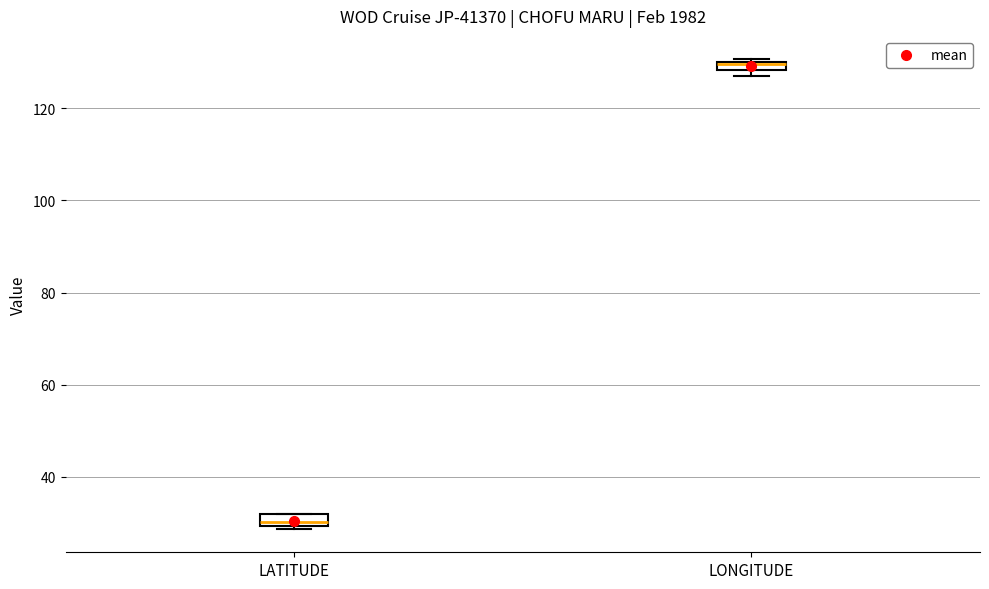

Where is the upper edge of the box for LONGITUDE on the y-axis? The values are not printed on the chart, so give them approximately, as read against the axis.

130